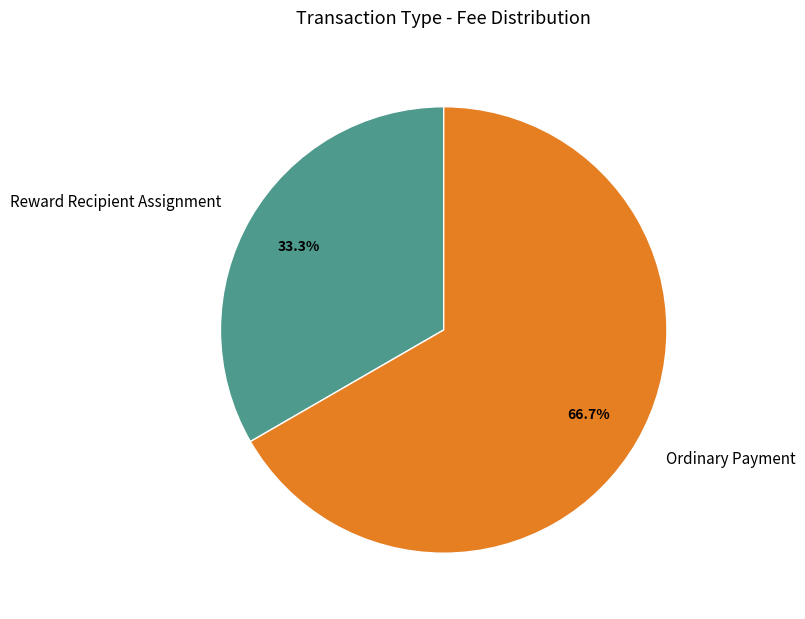

How many slices are in this pie chart?

2